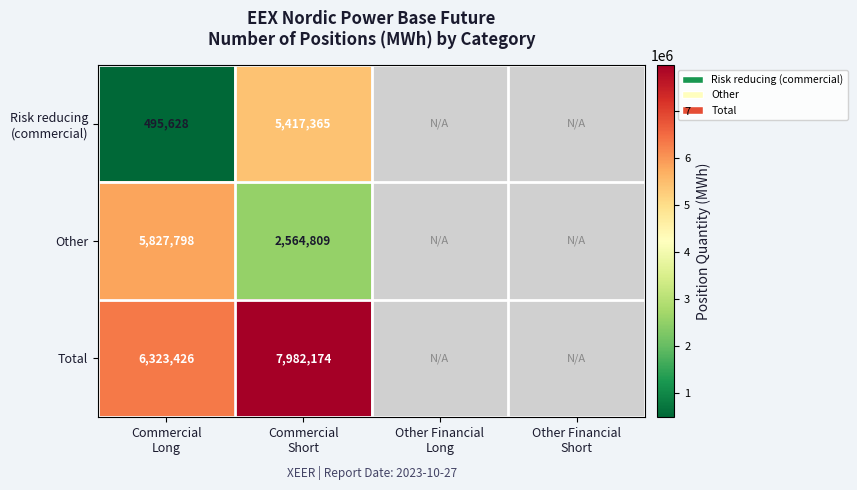

Rank the series by their maximum value, from lowest to highest.

Risk reducing (commercial), Other, Total